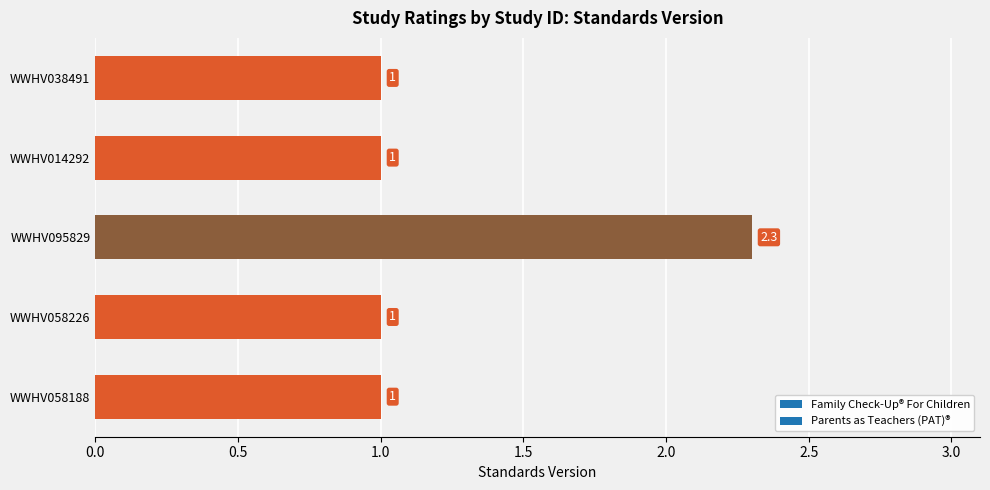

What is the difference between the maximum and minimum values?

1.3